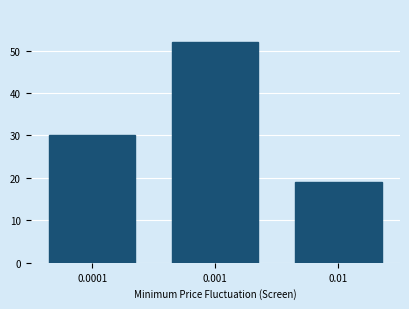

Reading left to right, what are all the values shown in this chart?

30	52	19